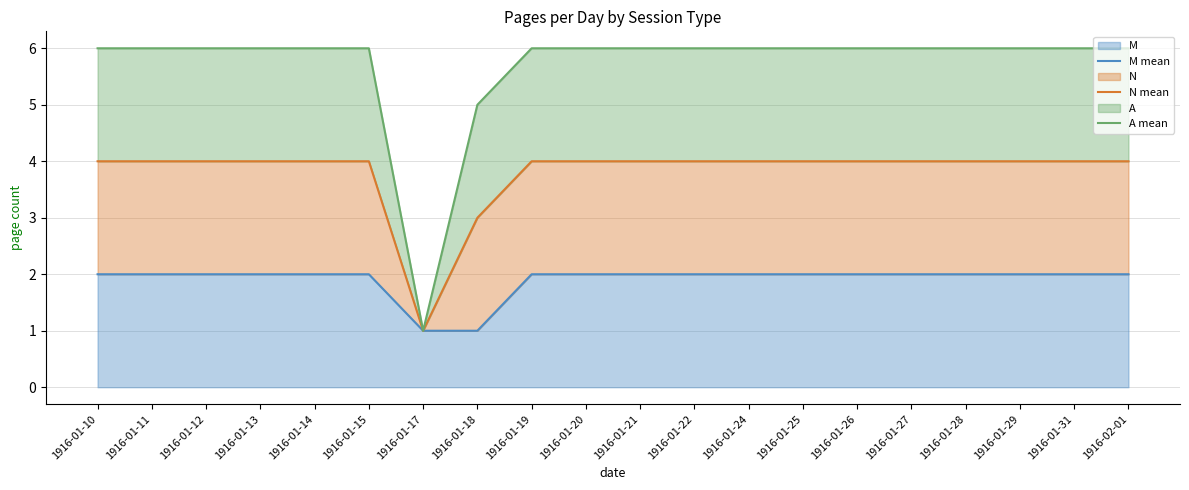

Count the number of data series in this chart.

3